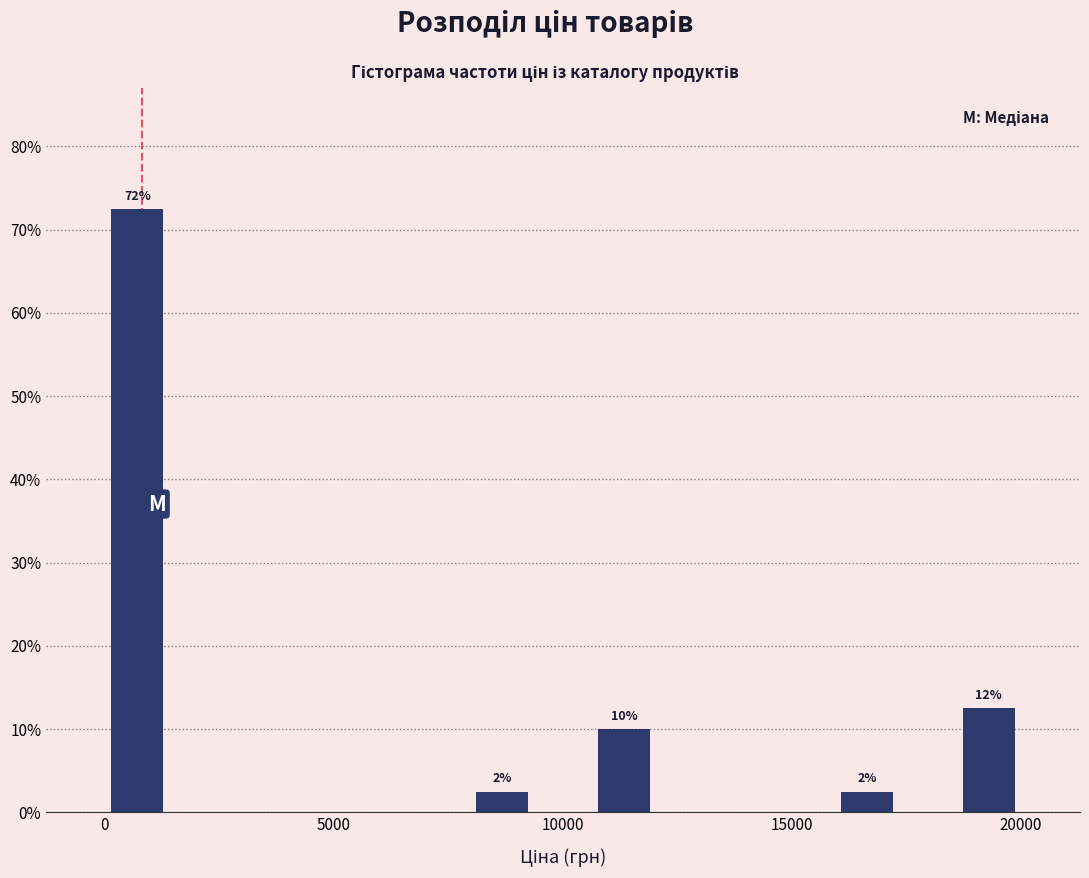

Read against the x-axis, roughly where is the centre of the tallest bar?

500